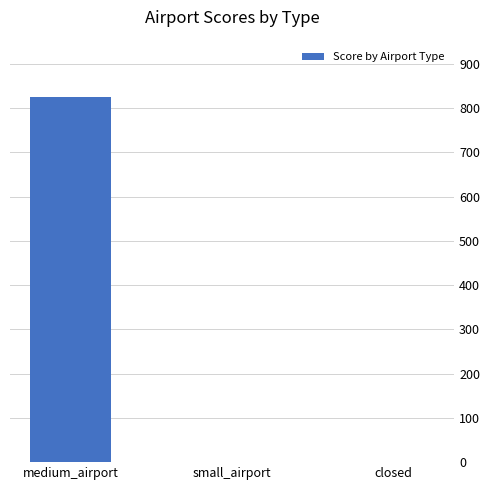

Is it true that the value at closed is 0?

True